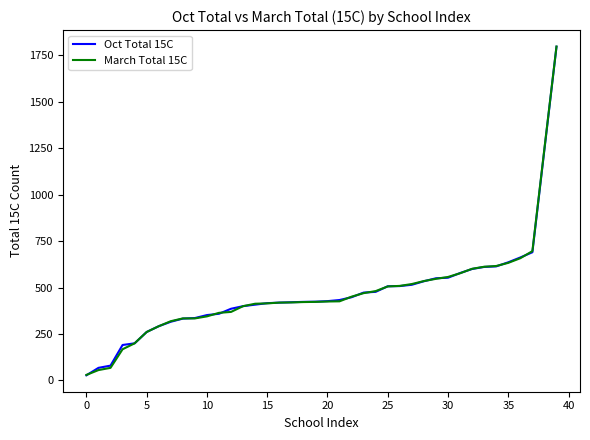

How many intersections are there between March Total 15C and Oct Total 15C?

16